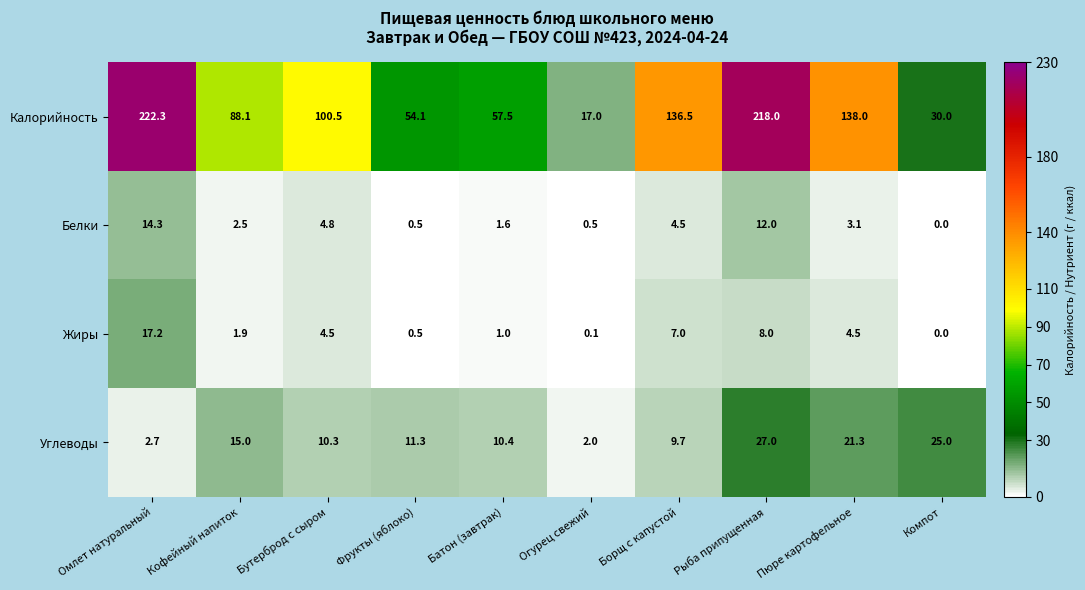

Which series has the largest total across all categories?

Калорийность